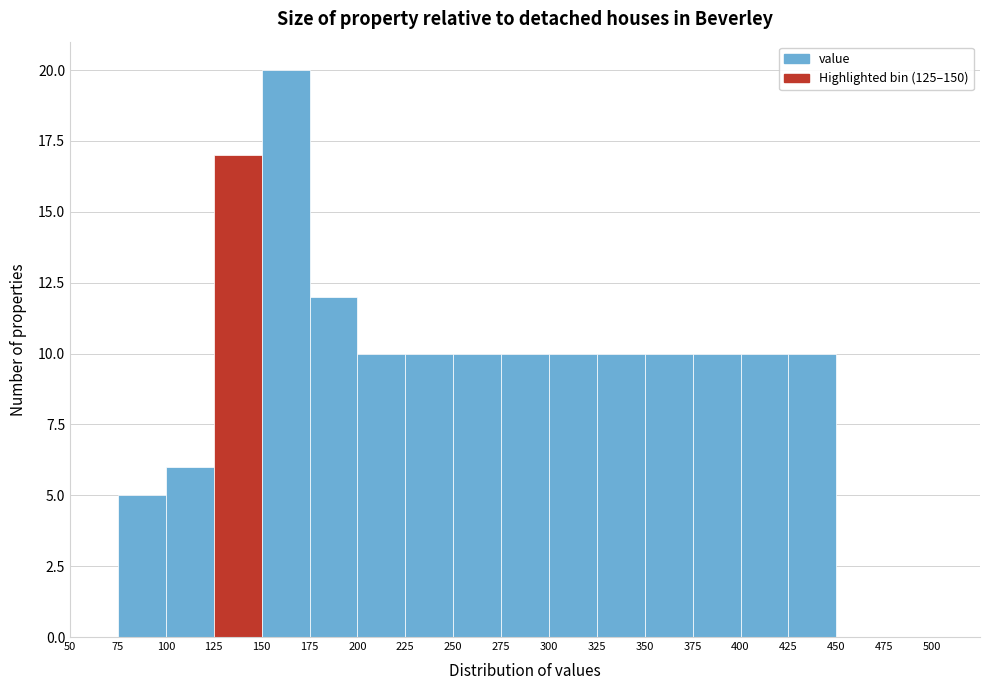

Which range on the x-axis has the tallest bar?

150 to 175